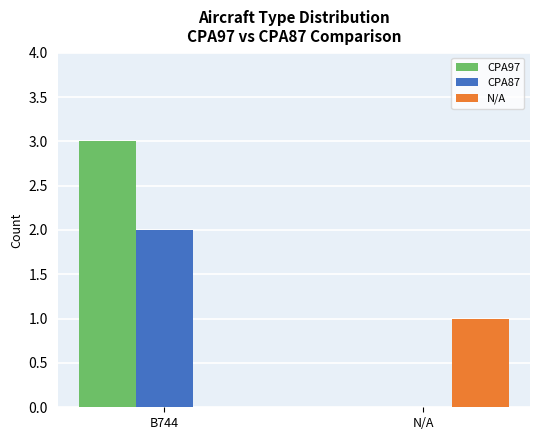

What is the sum of the N/A values at B744 and N/A?

1